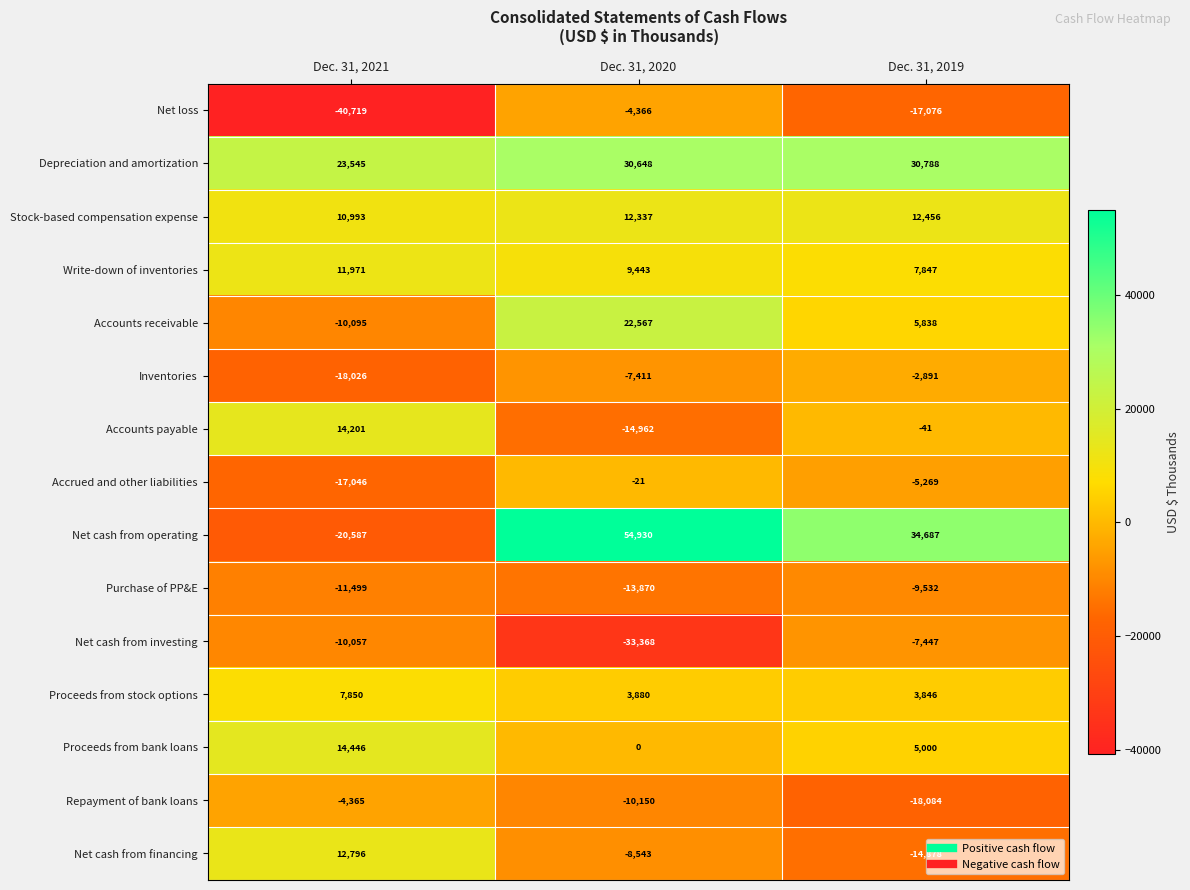

The value of Stock-based compensation expense at Dec. 31, 2021 is 5964. True or false?

False